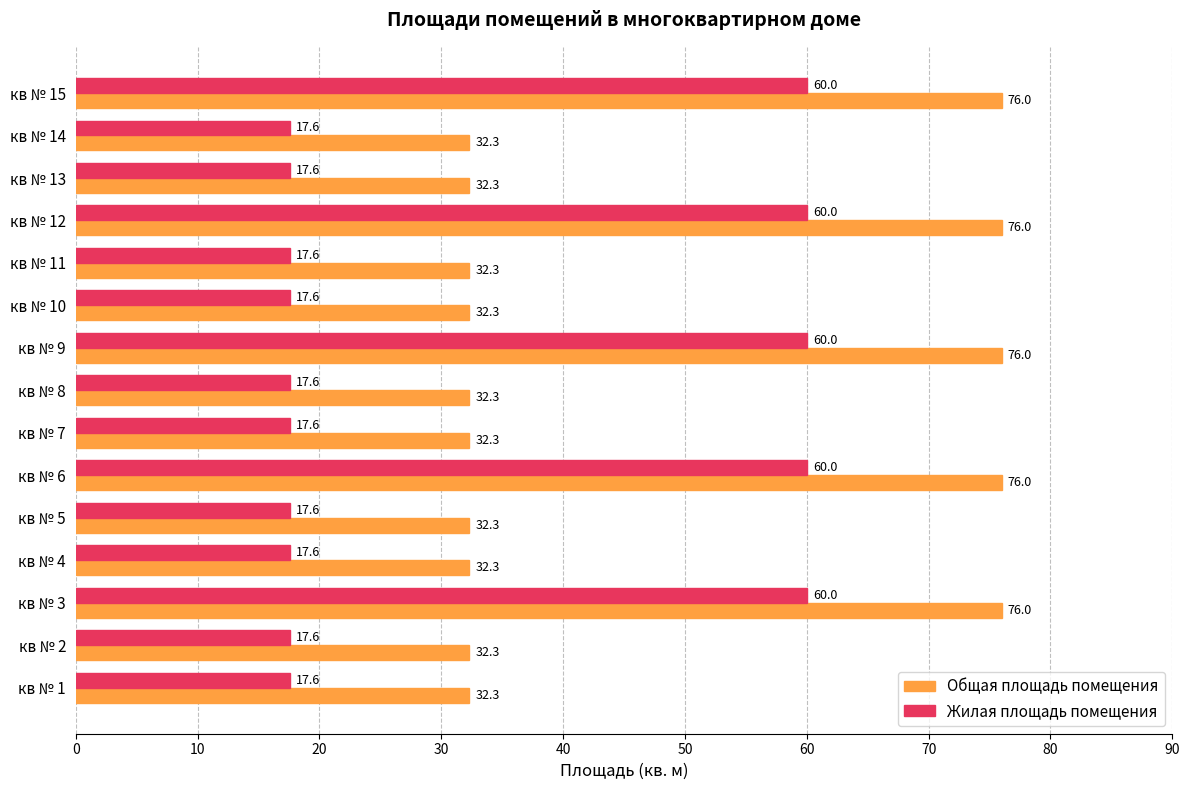

What value does the Жилая площадь помещения series have at кв № 12?

60.0